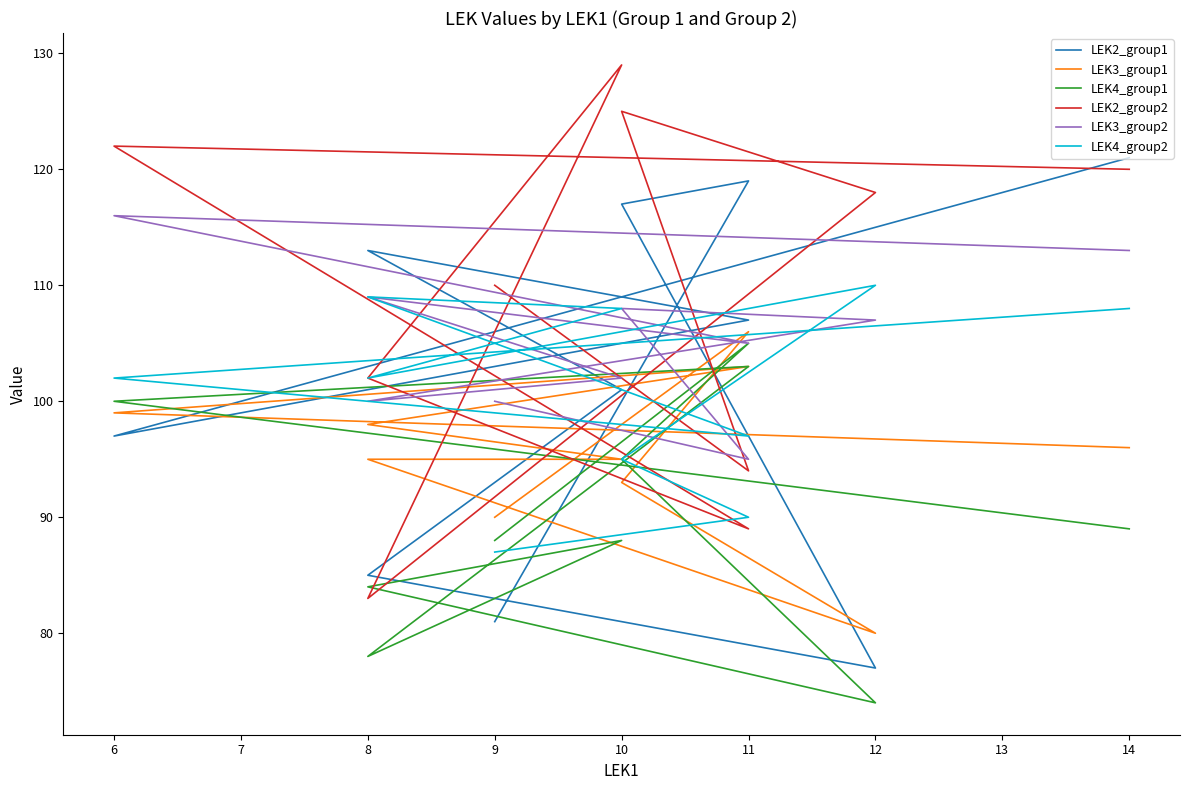

How many lines are shown in the chart?

6